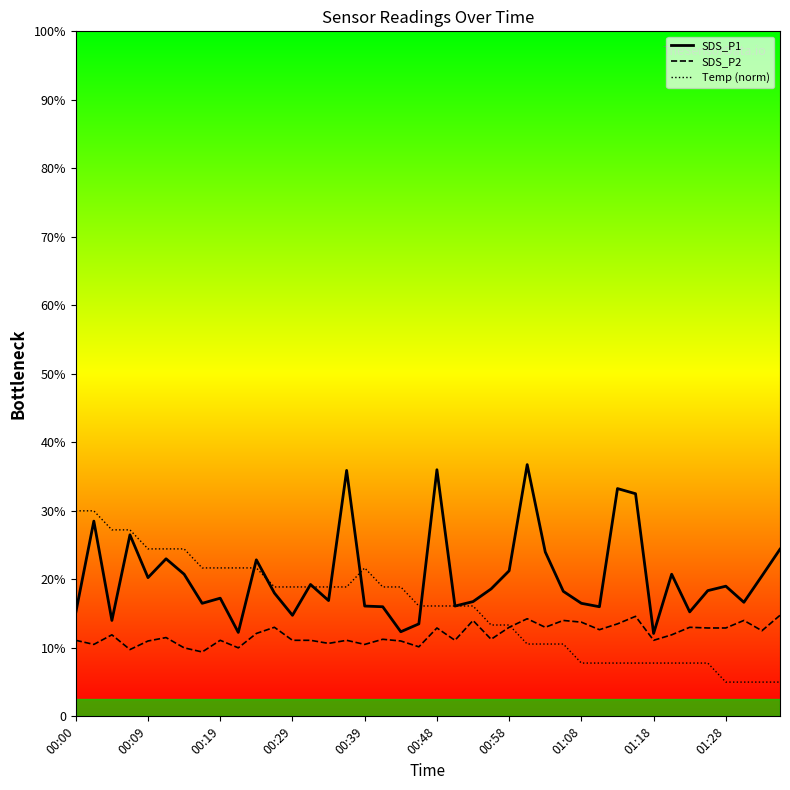

What is the average value of the SDS_P1 series?

4.1